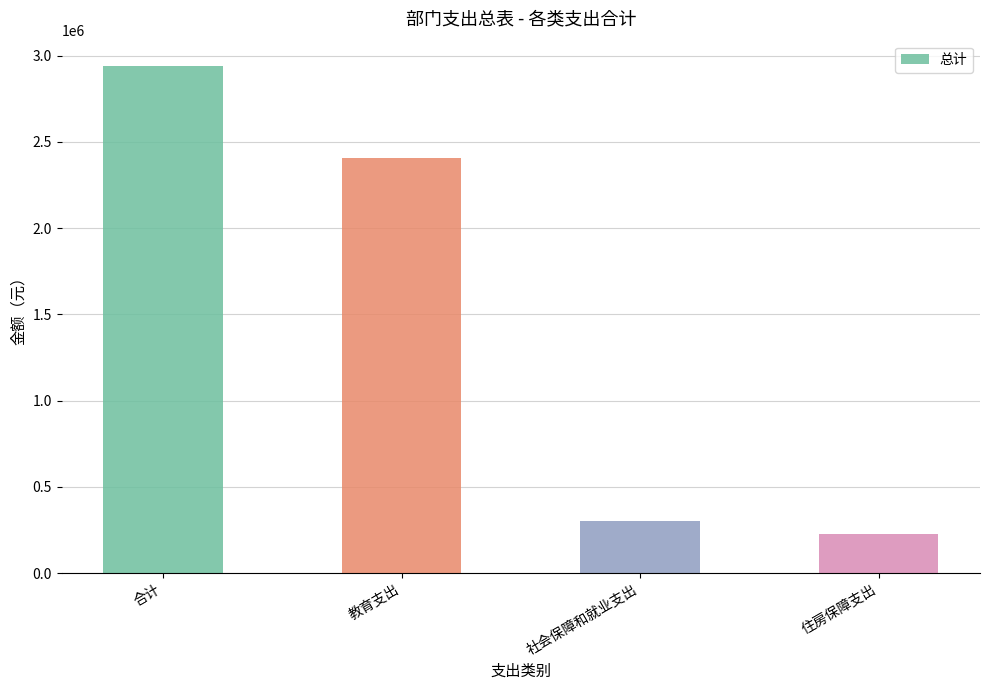

How many data points are less than 2409913?

2